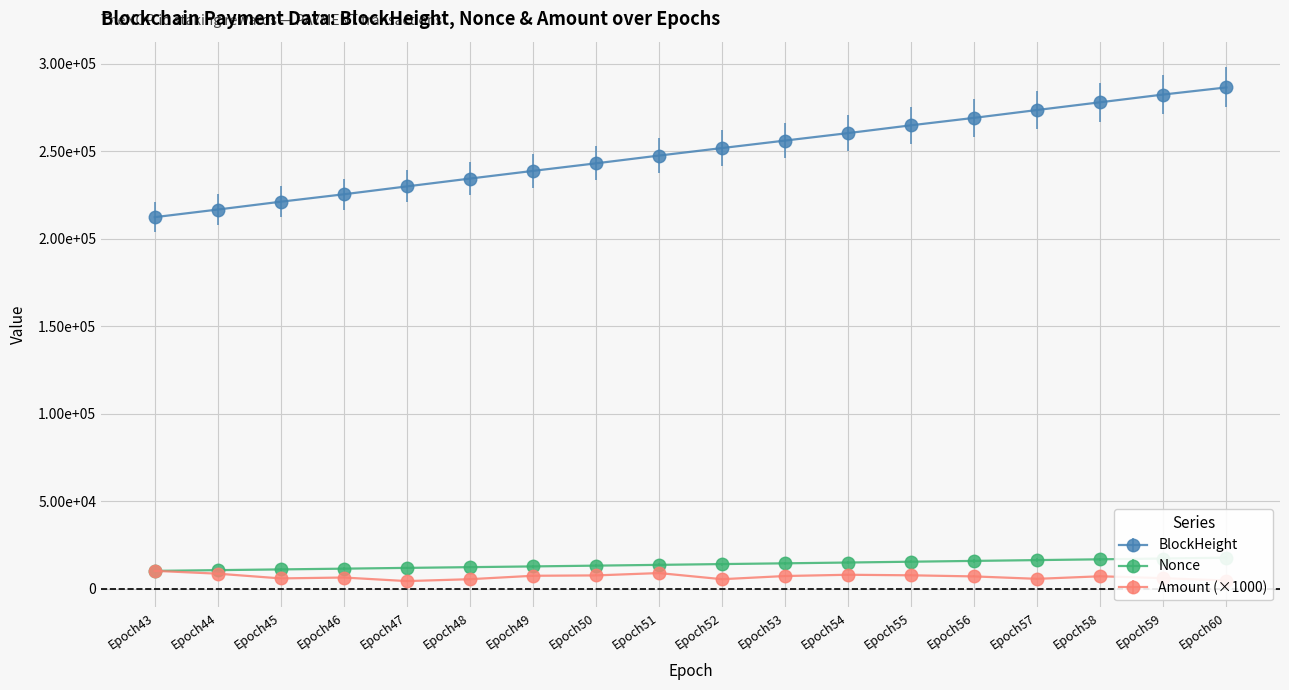

What is the lowest value of the BlockHeight series?

212330.0